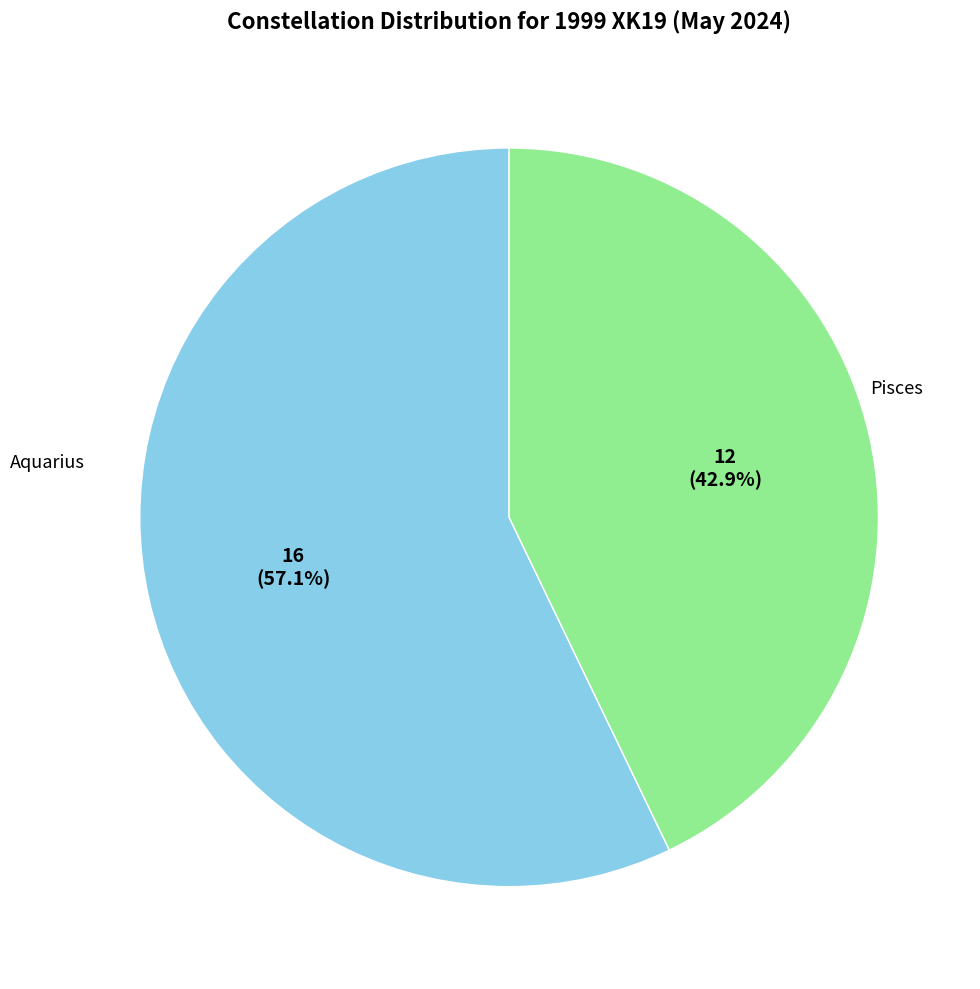

Is there any slice that represents more than half of the pie?

Yes